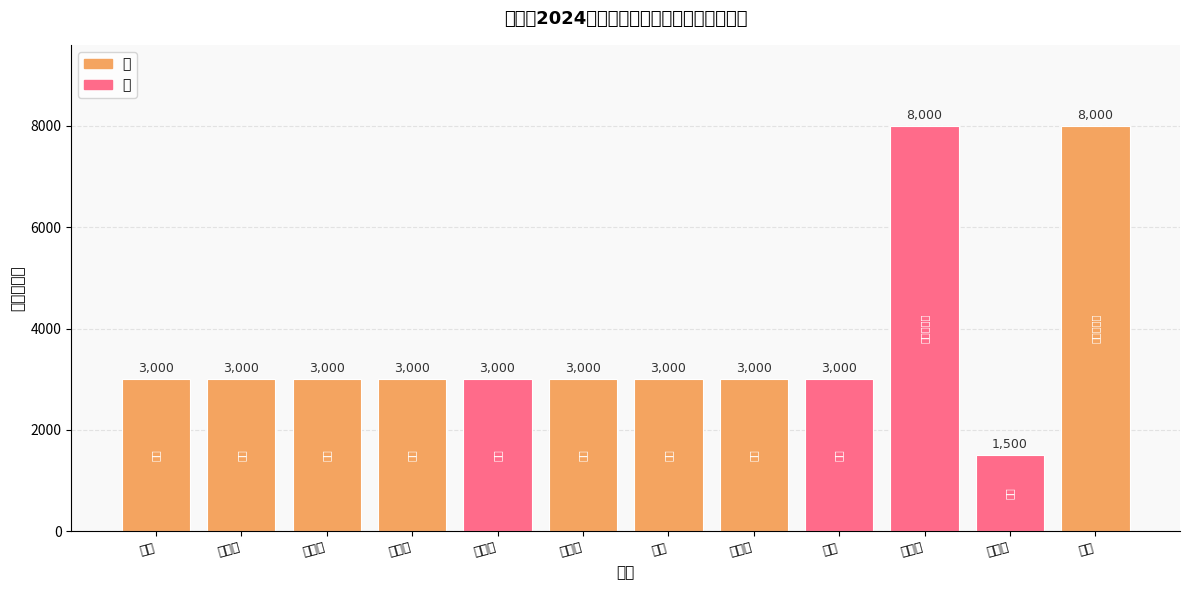

The chart shows a value of 3000 at 刘甘旭. True or false?

True